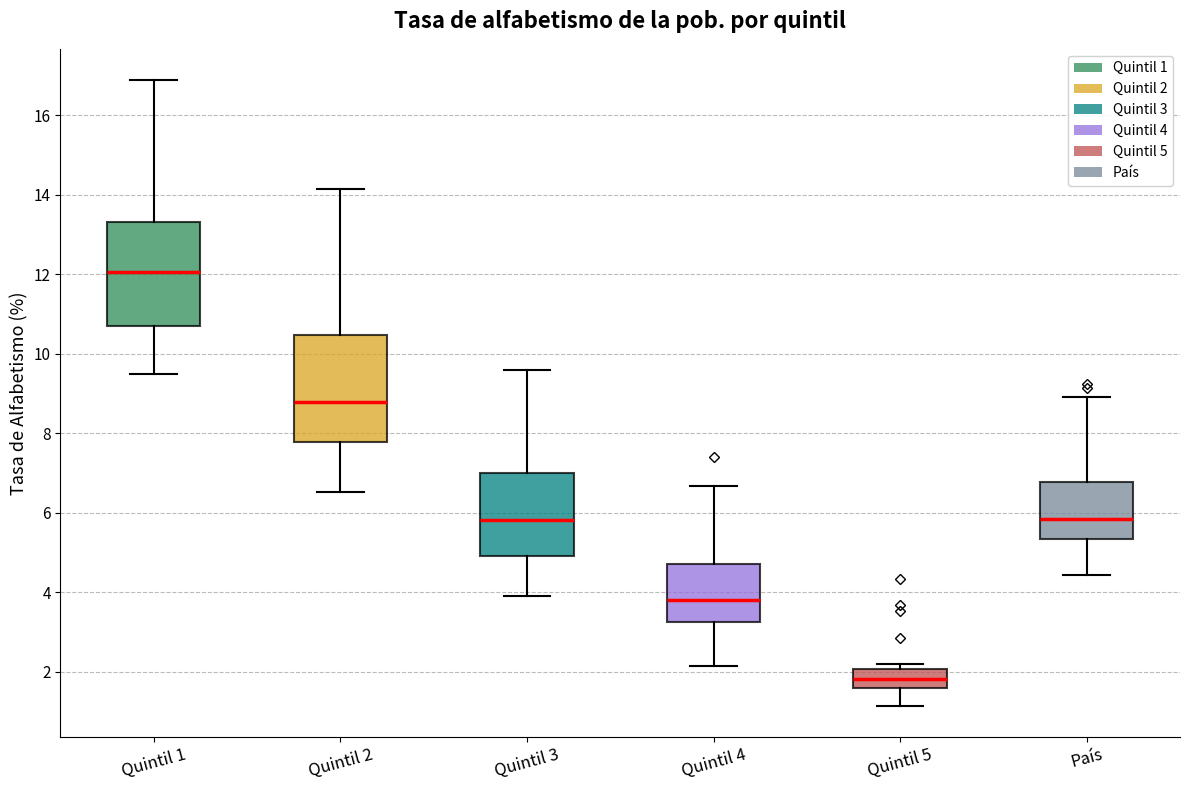

Where is the lower edge of the box for Quintil 1 on the y-axis? The values are not printed on the chart, so give them approximately, as read against the axis.

10.8